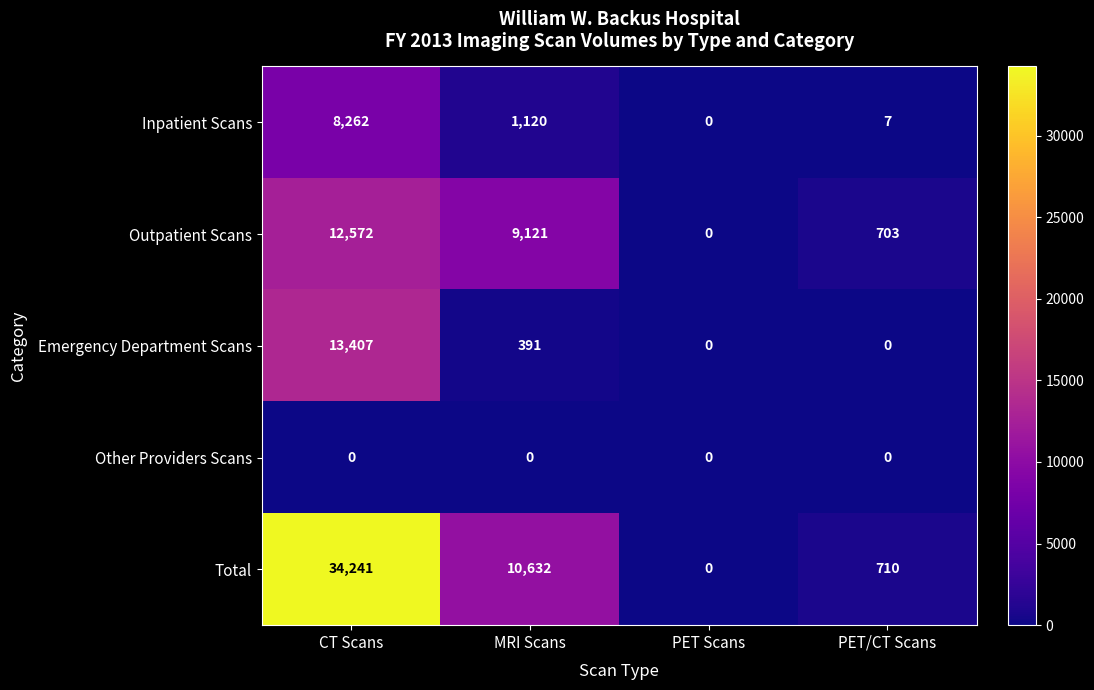

Which category has the lowest value in the Outpatient Scans series?

PET Scans